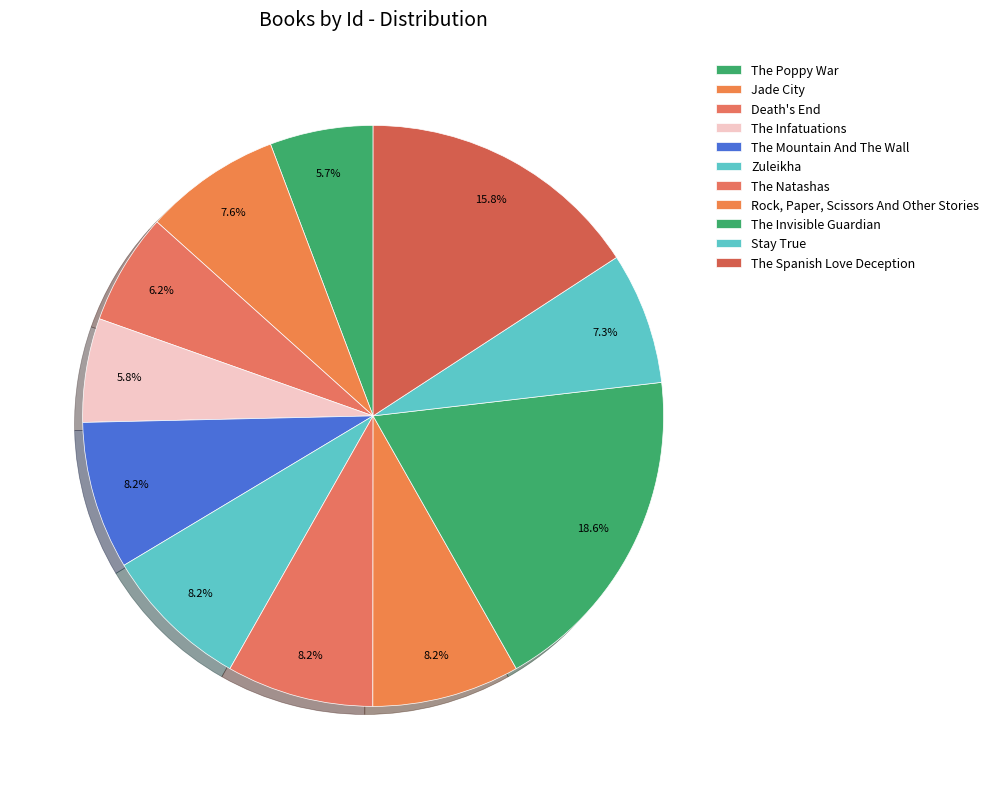

How many slices are in this pie chart?

11